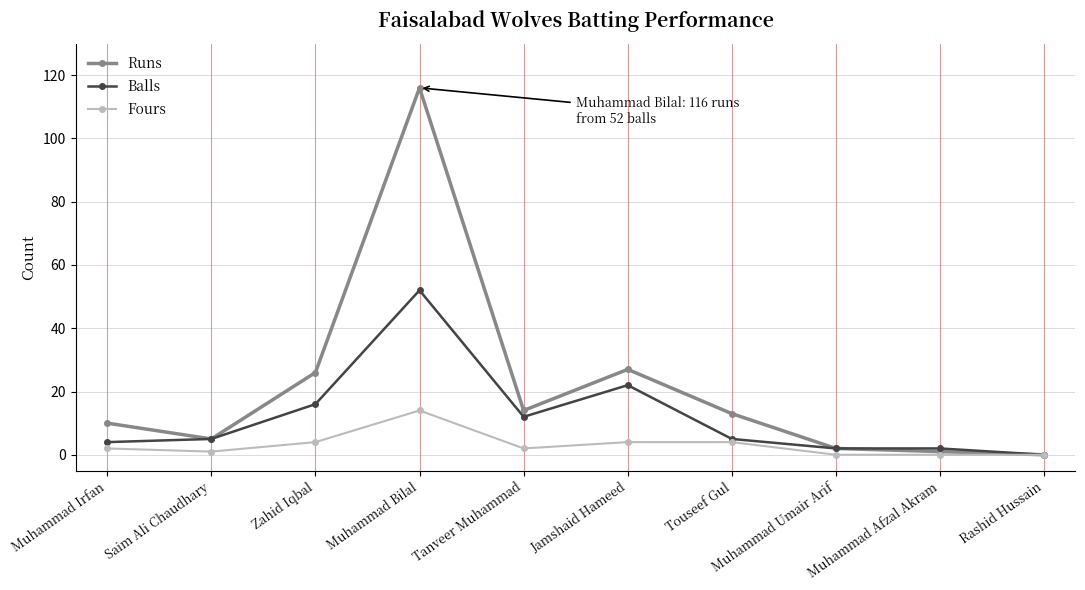

What is the label of the 3rd point from the left?

Zahid Iqbal